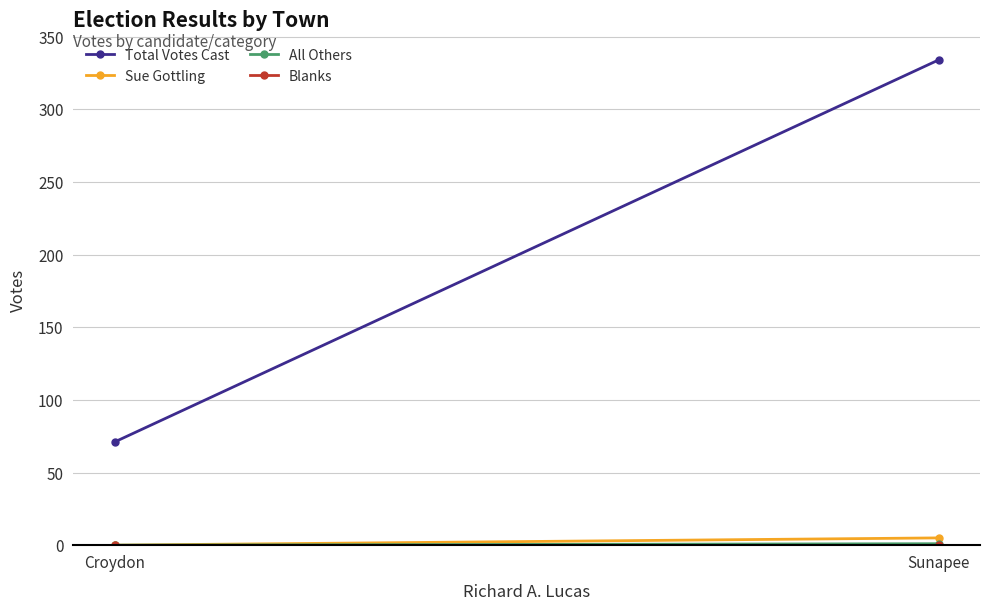

What is the difference between the highest and lowest values at Croydon?

71